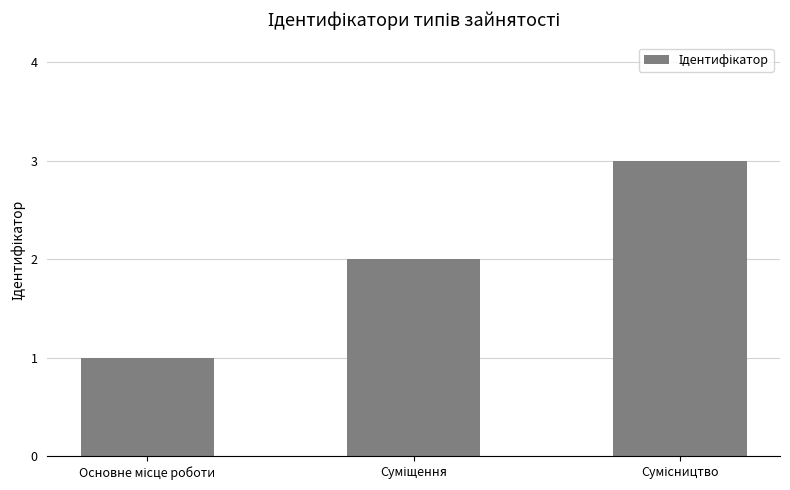

How many bars are there in total?

3